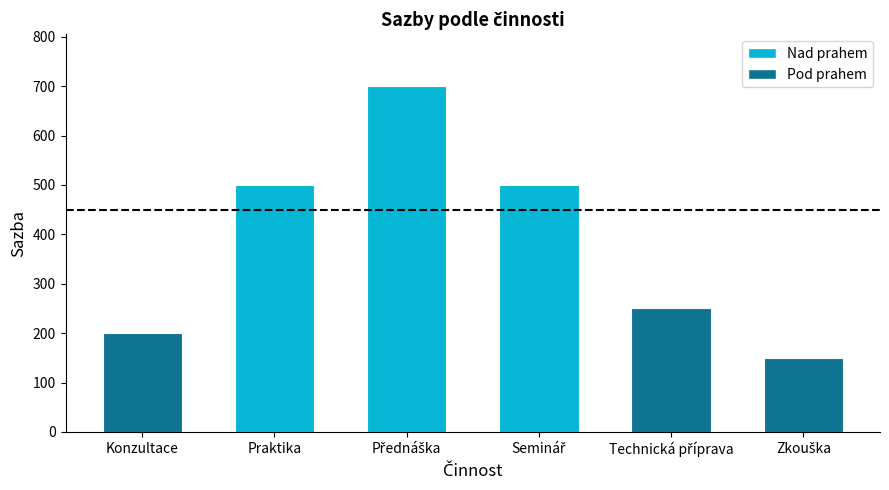

What is the label of the 5th bar from the right?

Praktika